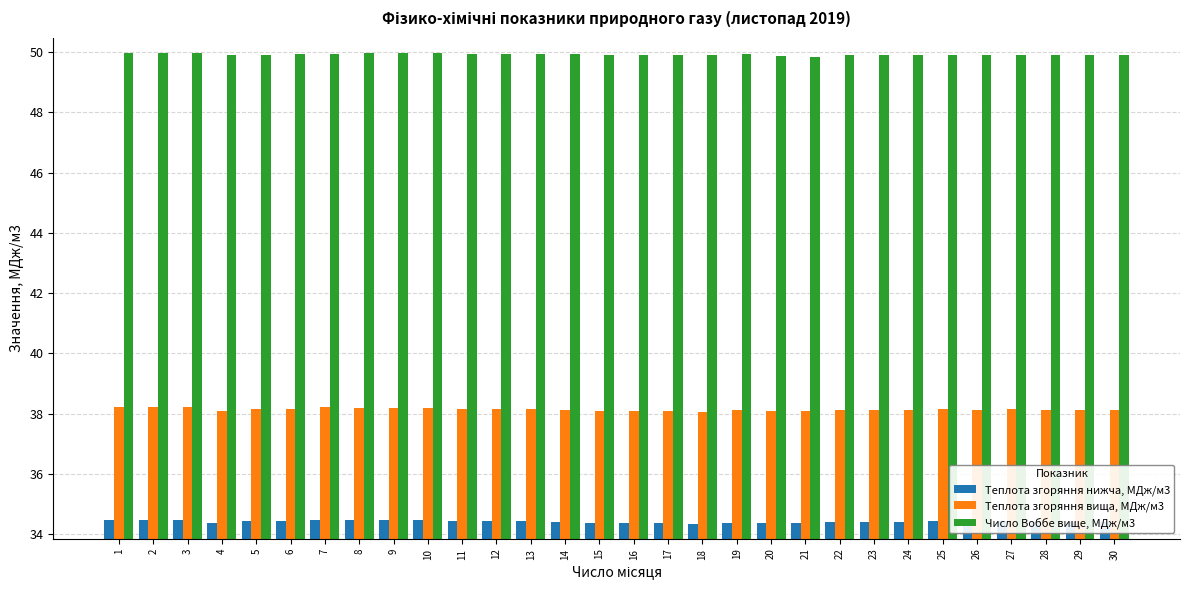

Which series has the widest spread of values?

Теплота згоряння вища, МДж/м3